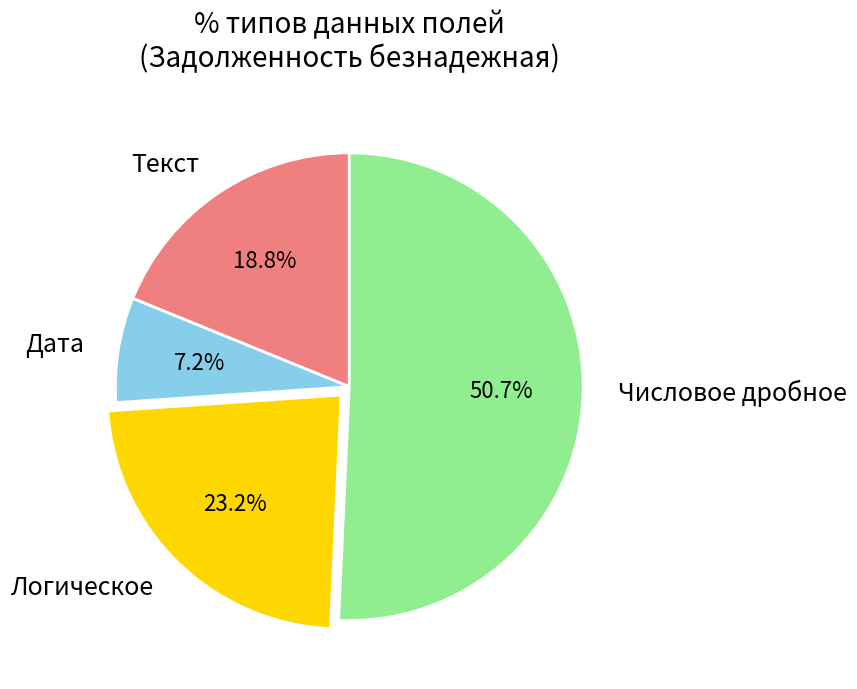

To the nearest percent, what portion does Числовое дробное represent?

51%